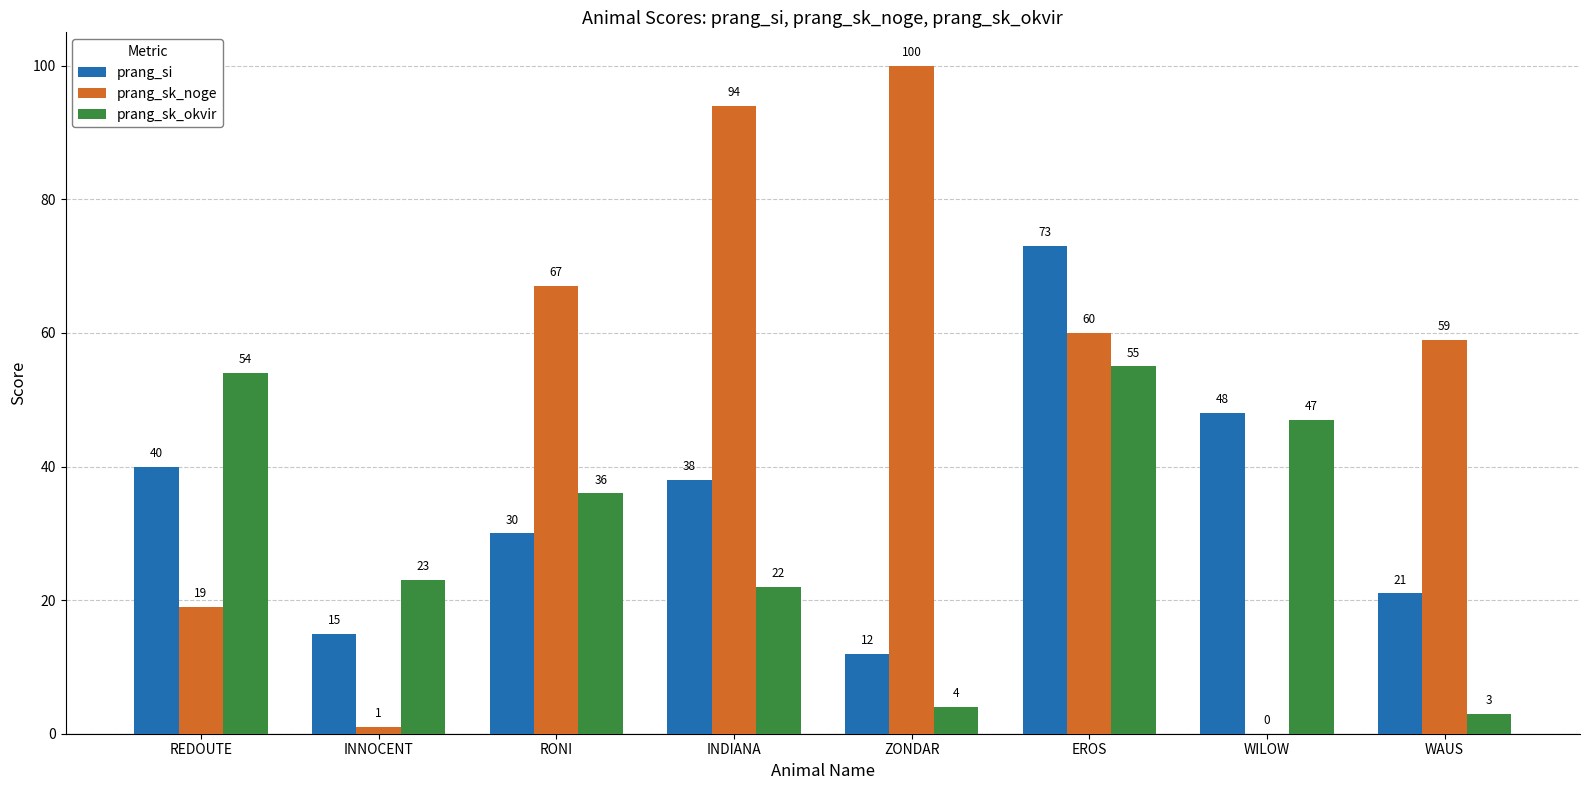

Count the number of categories in the chart.

8